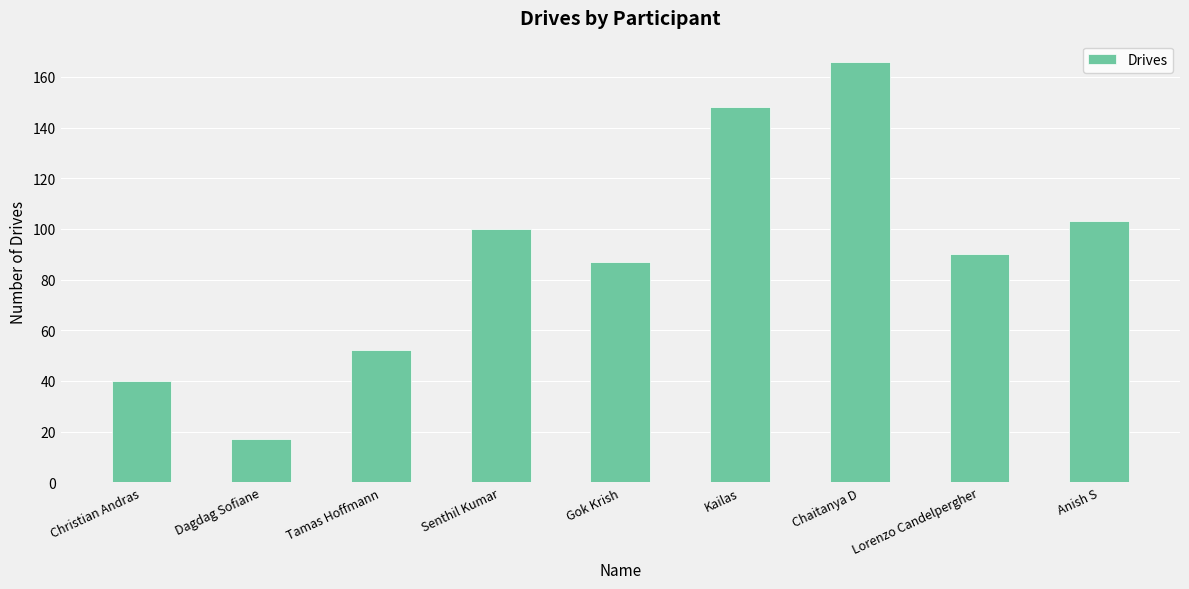

What is the minimum value shown in the chart?

17